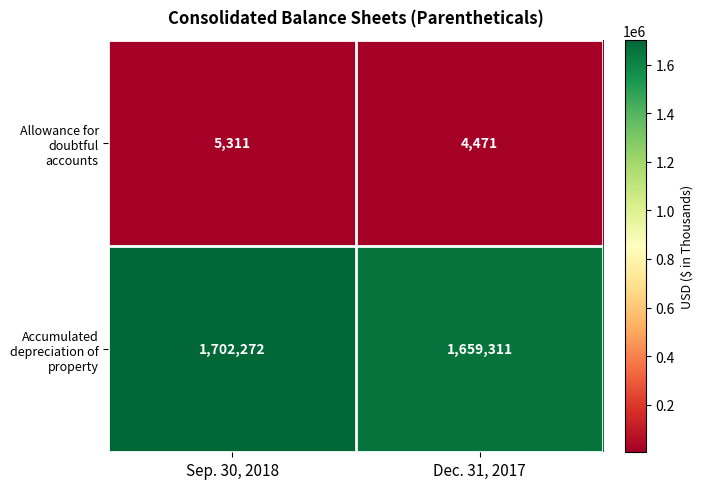

Is the value of Allowance for doubtful accounts at Sep. 30, 2018 greater than the value of Accumulated depreciation of property at Dec. 31, 2017?

No